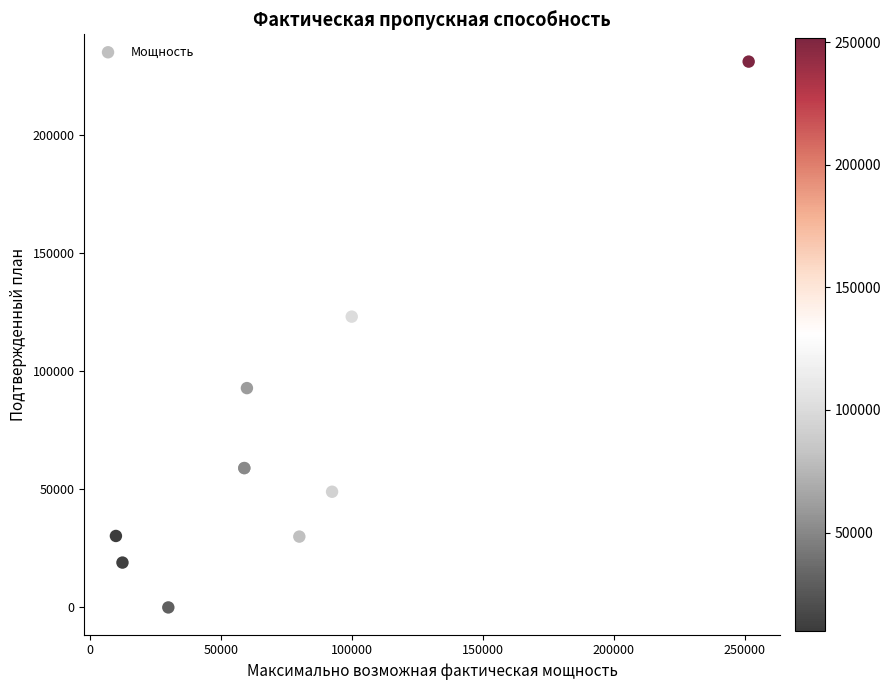

What Y value in the scatter plot is closest to 115599?

123172